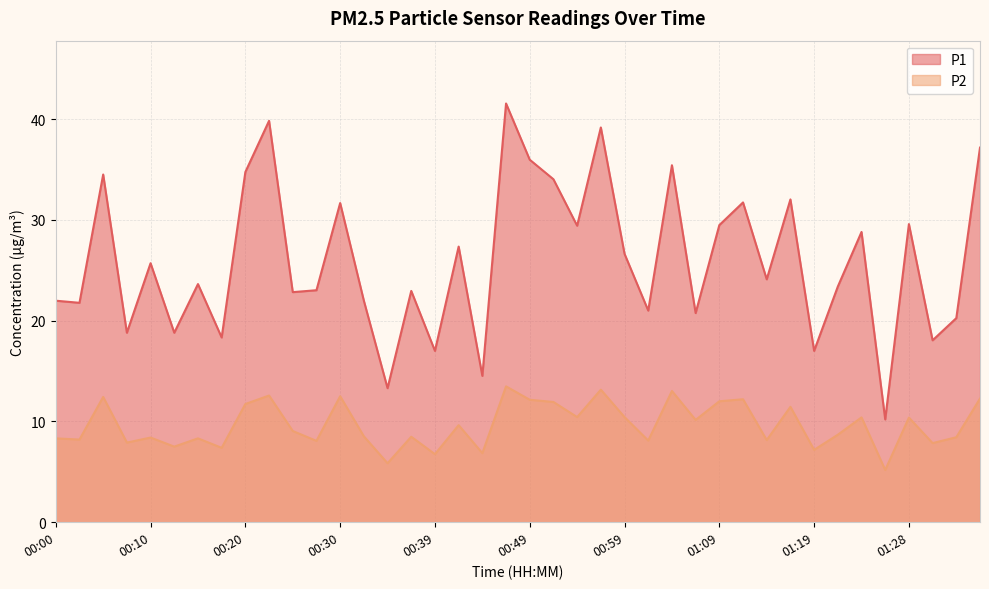

What is the minimum value shown in the chart?

5.2